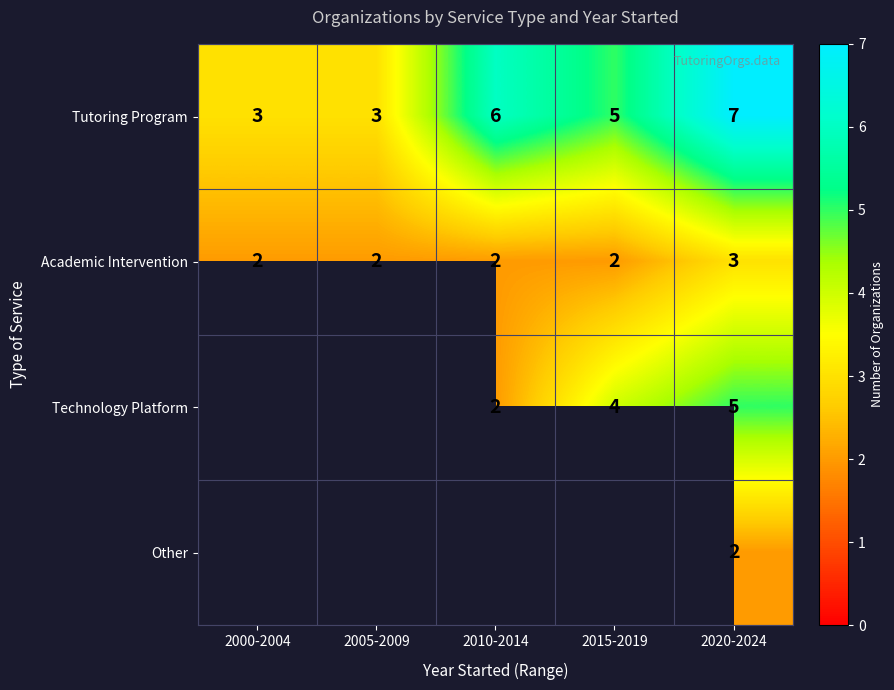

The Academic Intervention series shows 3 at 2005-2009. True or false?

False